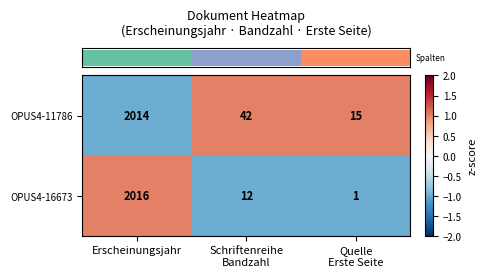

Reading left to right, what are all the values shown in this chart?

OPUS4-11786: 2014	42	15
OPUS4-16673: 2016	12	1